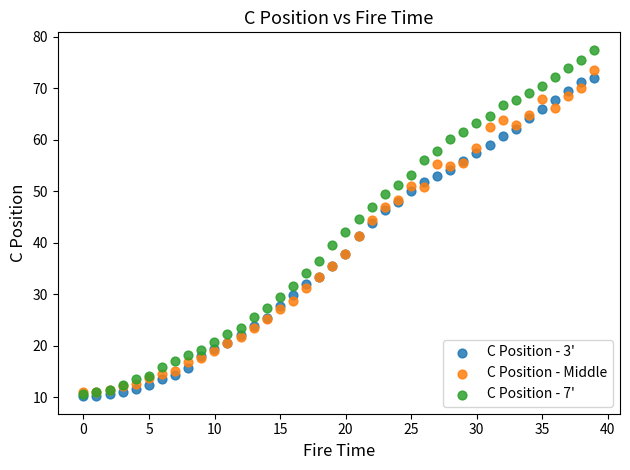

What are all the series names shown in the legend?

C Position - 3', C Position - Middle, C Position - 7'